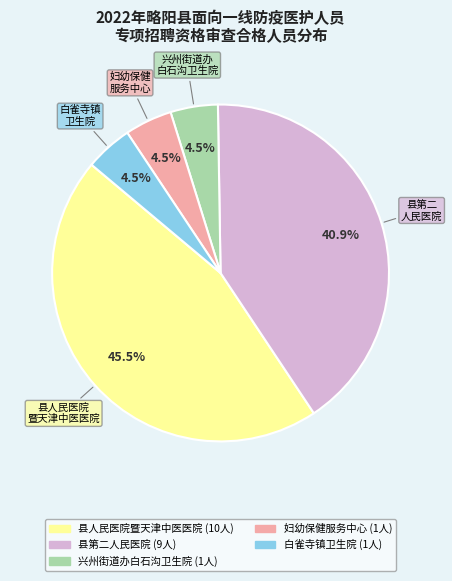

Does any single category account for the majority?

No